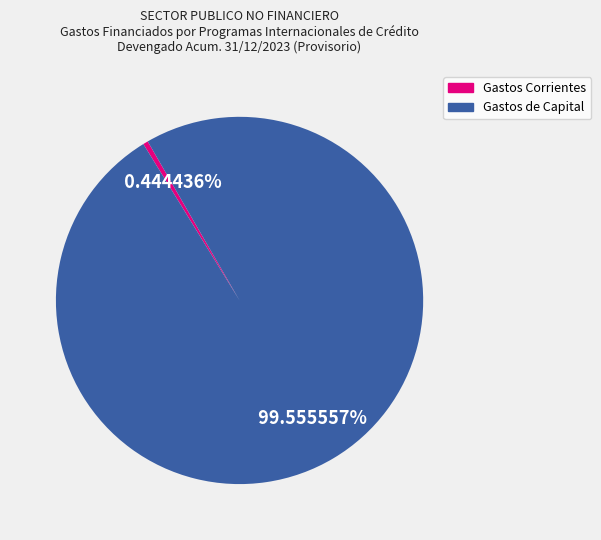

Rank the categories by value from highest to lowest.

Gastos de Capital, Gastos Corrientes